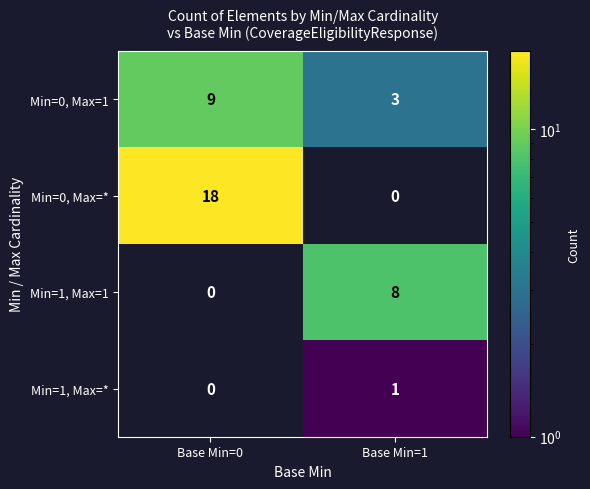

The value of Min=0, Max=* at Base Min=0 is 7. True or false?

False